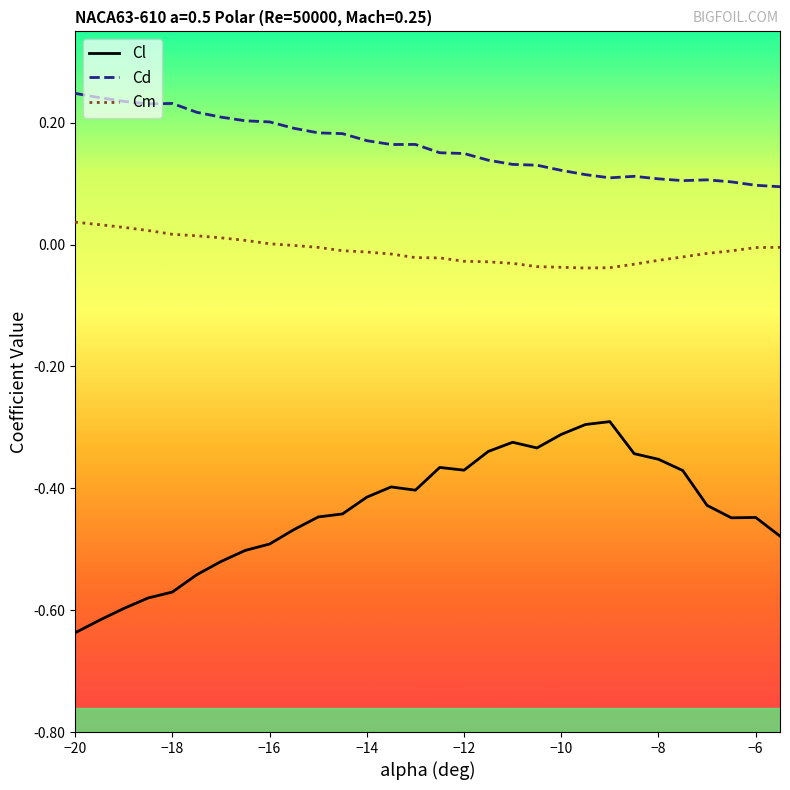

Rank the series by their average value, from highest to lowest.

Cd, Cm, Cl